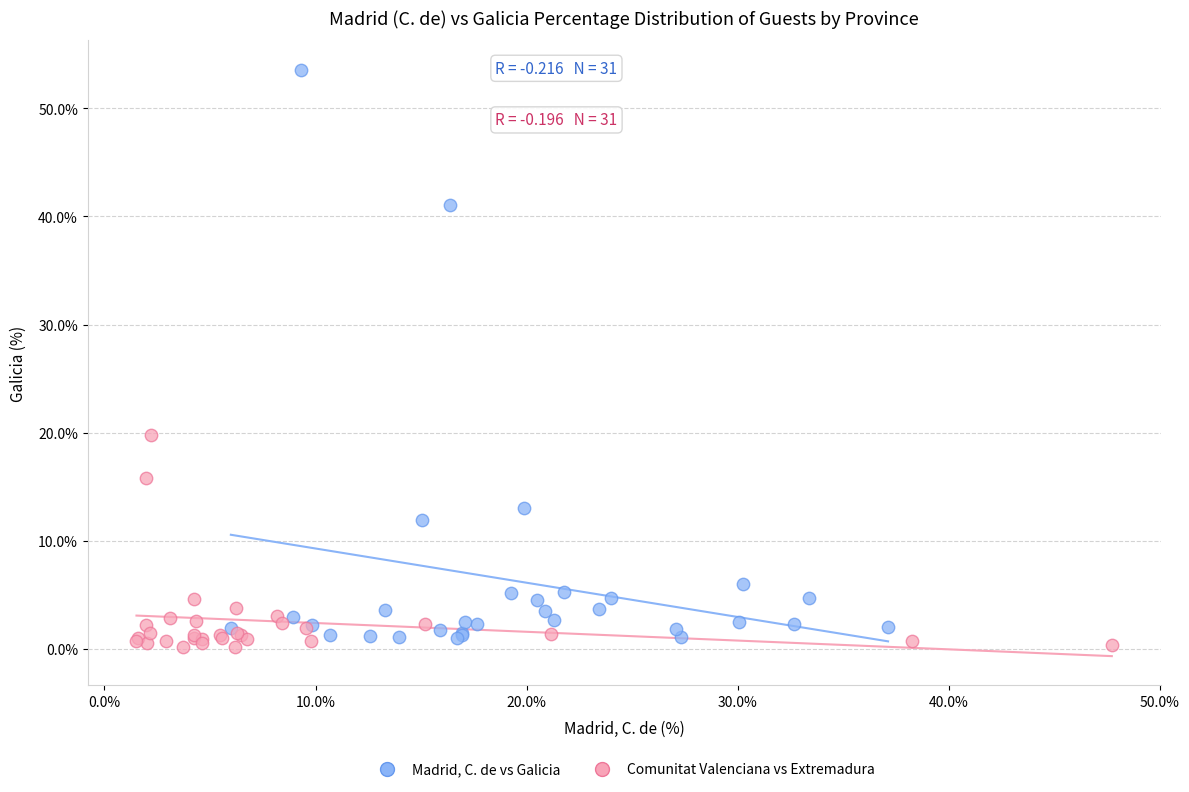

Which series has the widest spread of Y values?

Madrid, C. de vs Galicia